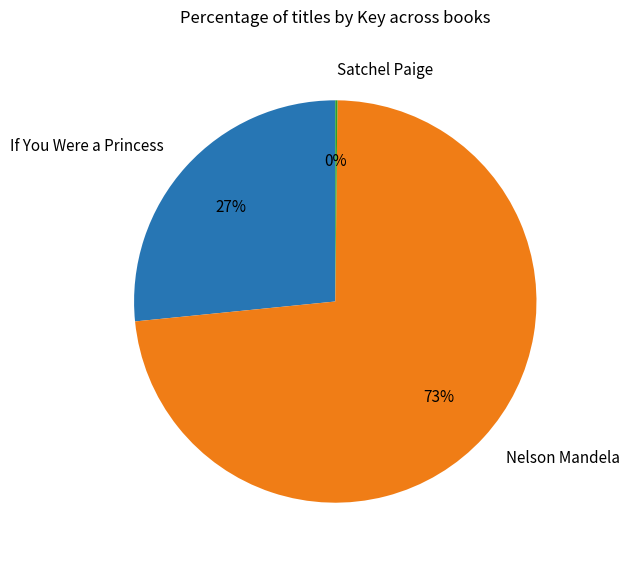

To the nearest percent, what is the difference between the largest and smallest slice percentages?

73%